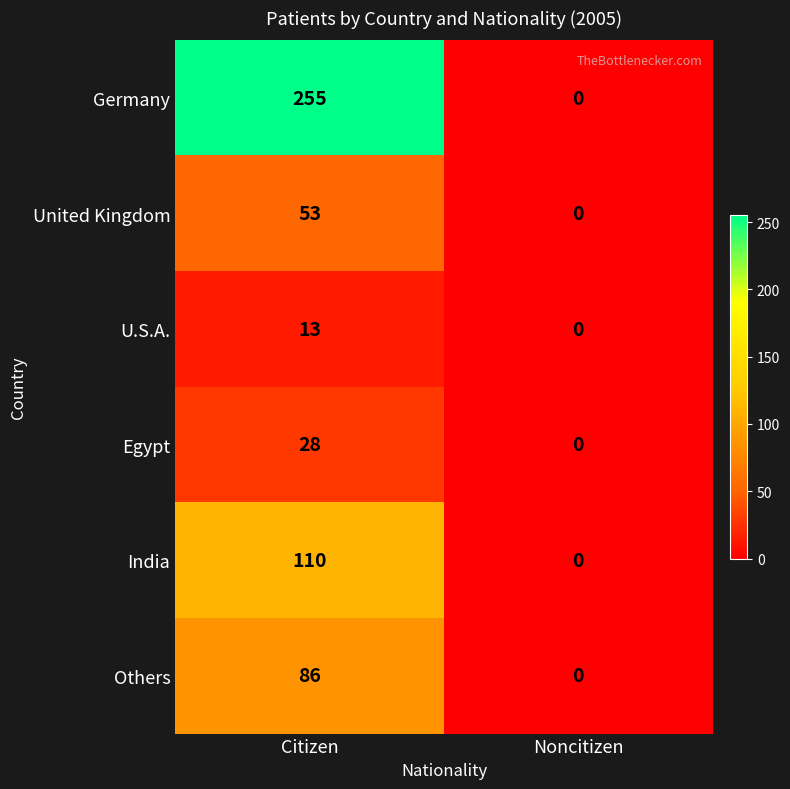

Reading left to right, transcribe all the data shown in this chart.

Germany: 255	0
United Kingdom: 53	0
U.S.A.: 13	0
Egypt: 28	0
India: 110	0
Others: 86	0